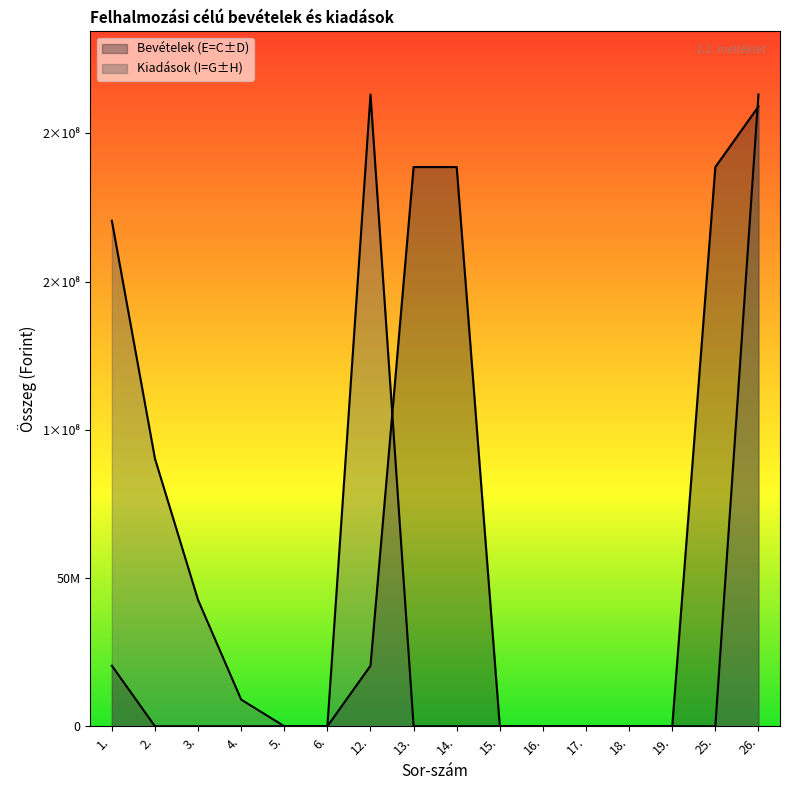

List the series in order of their peak value, lowest first.

Bevételek (E=C±D), Kiadások (I=G±H)